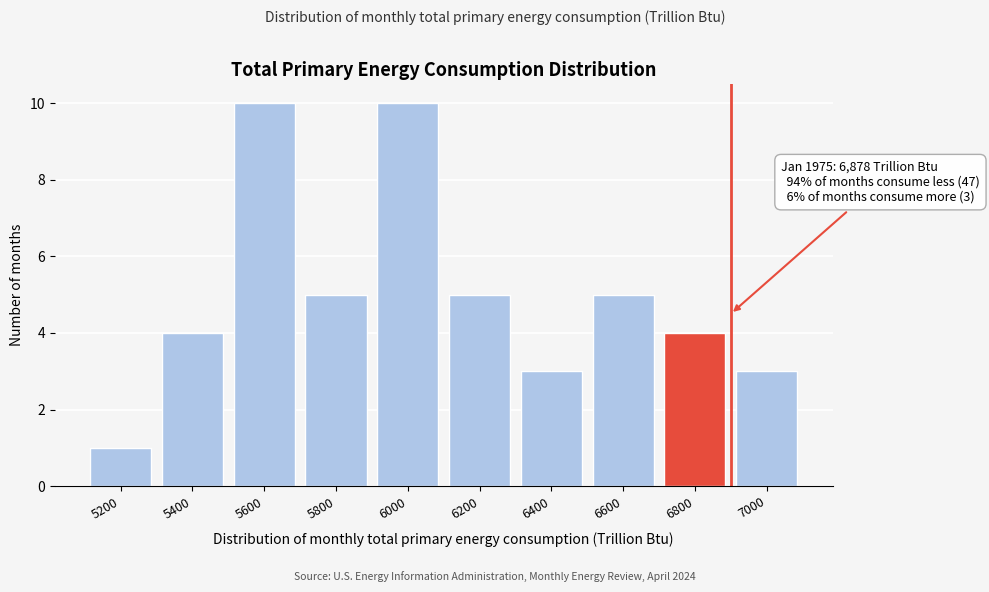

Reading left to right, what are all the values shown in this chart?

1	4	10	5	10	5	3	5	4	3